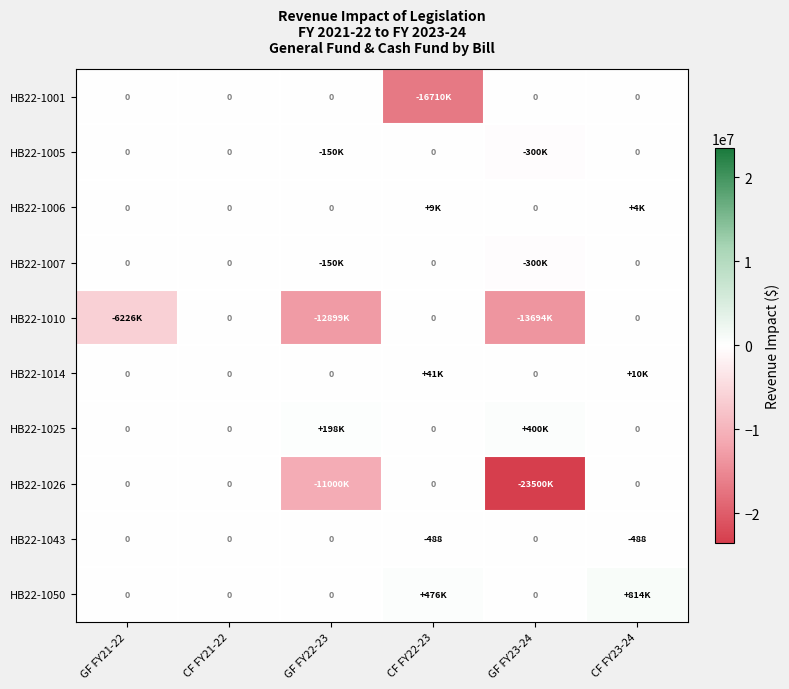

How many HB22-1043 values are between -488 and 0?

6